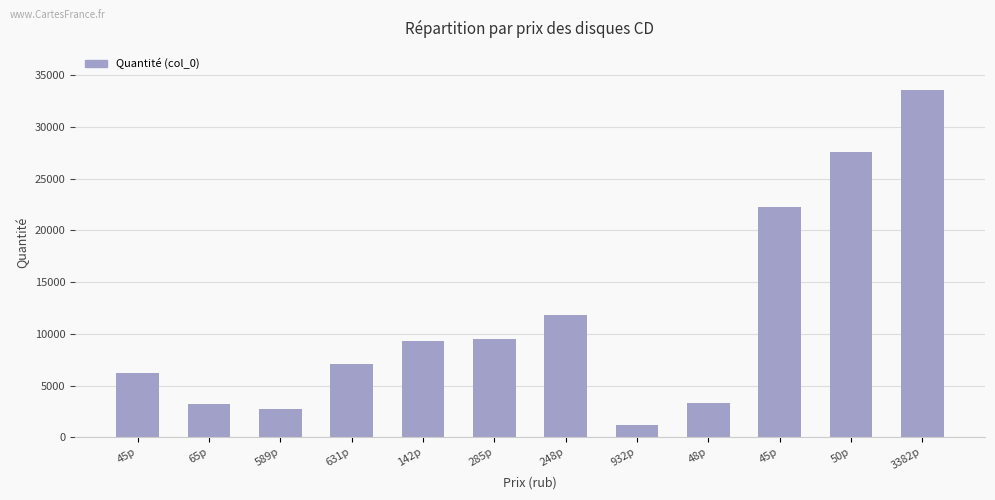

How many bars are there in total?

12